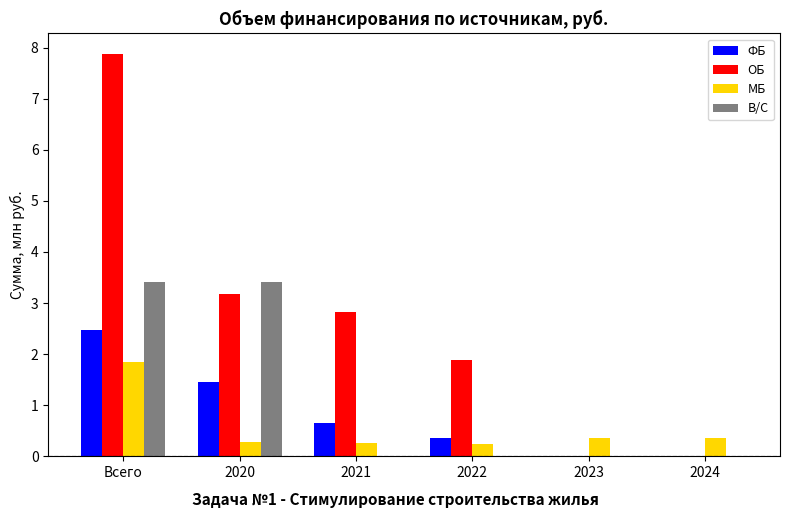

True or false: В/С has a value of 0.0 at 2022.

True